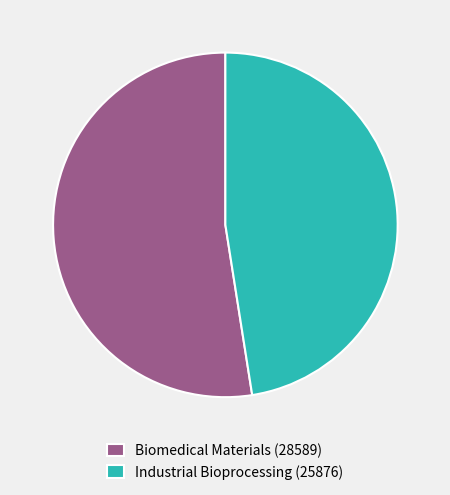

Approximately how many times larger is the value at Biomedical Materials (28589) compared to Industrial Bioprocessing (25876)?

1.1